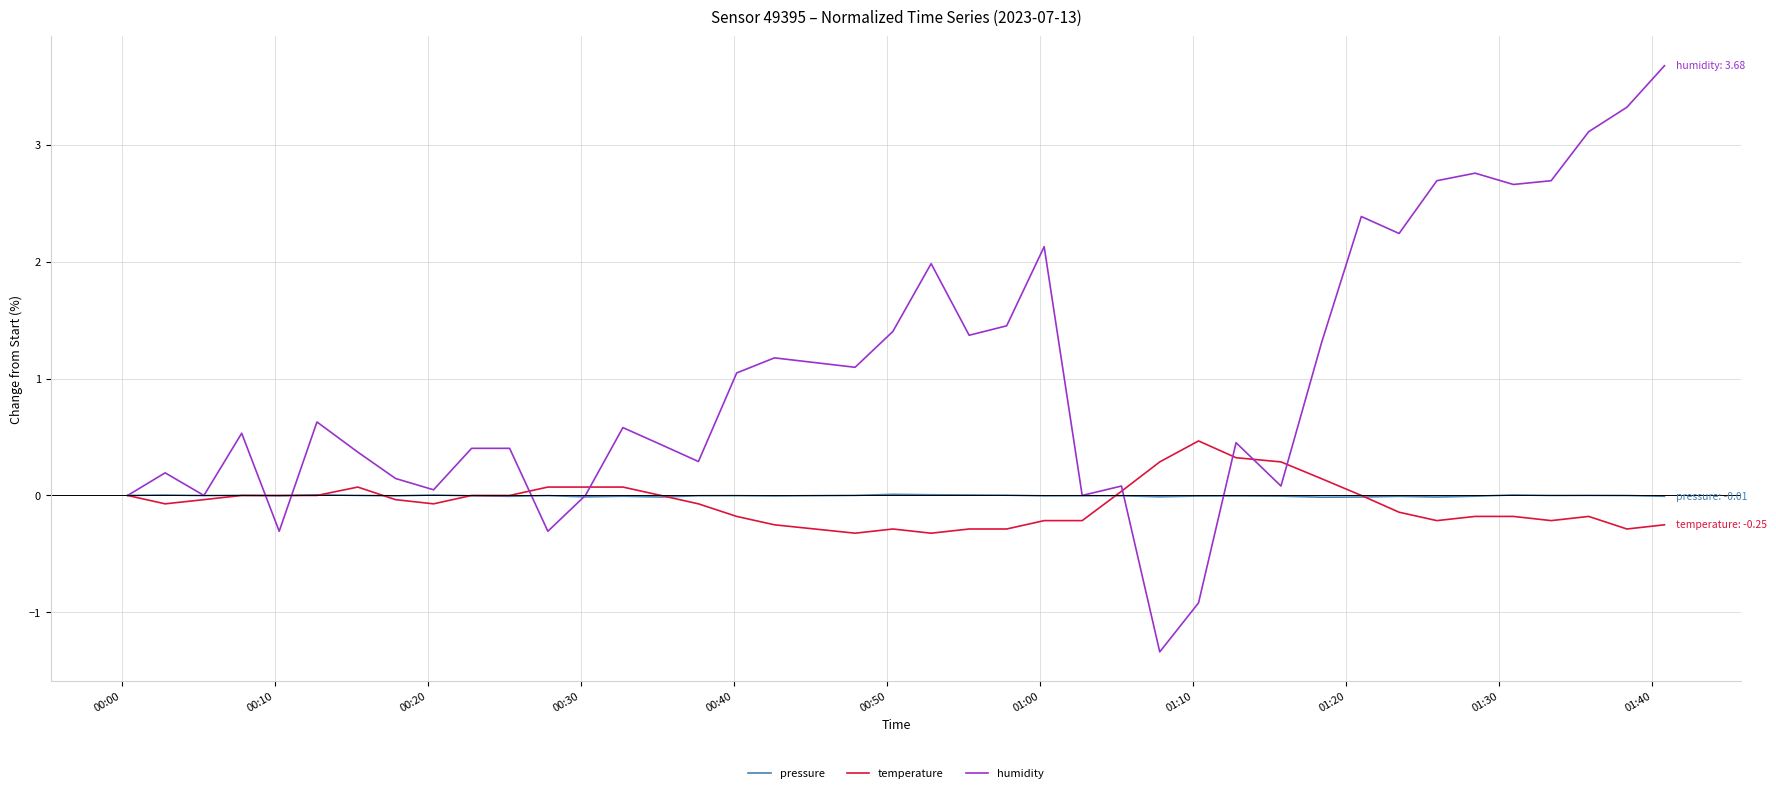

After their last crossing, which series has the higher values: pressure or humidity?

humidity